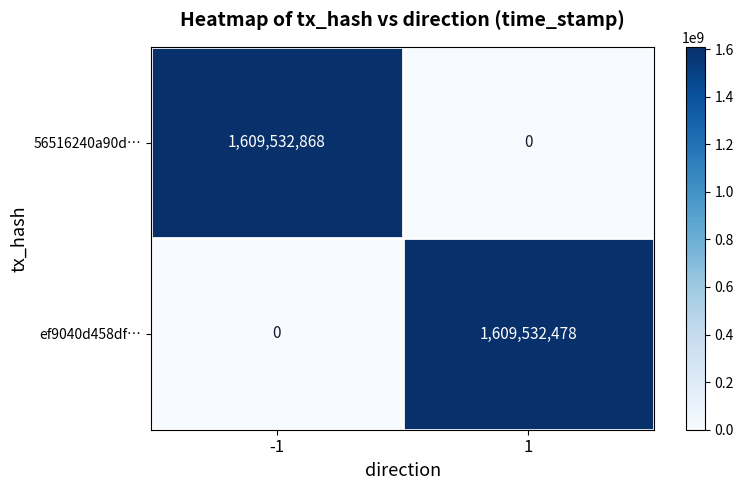

Reading left to right, list all the values displayed in this chart.

56516240a90d…: 1609532868	0
ef9040d458df…: 0	1609532478